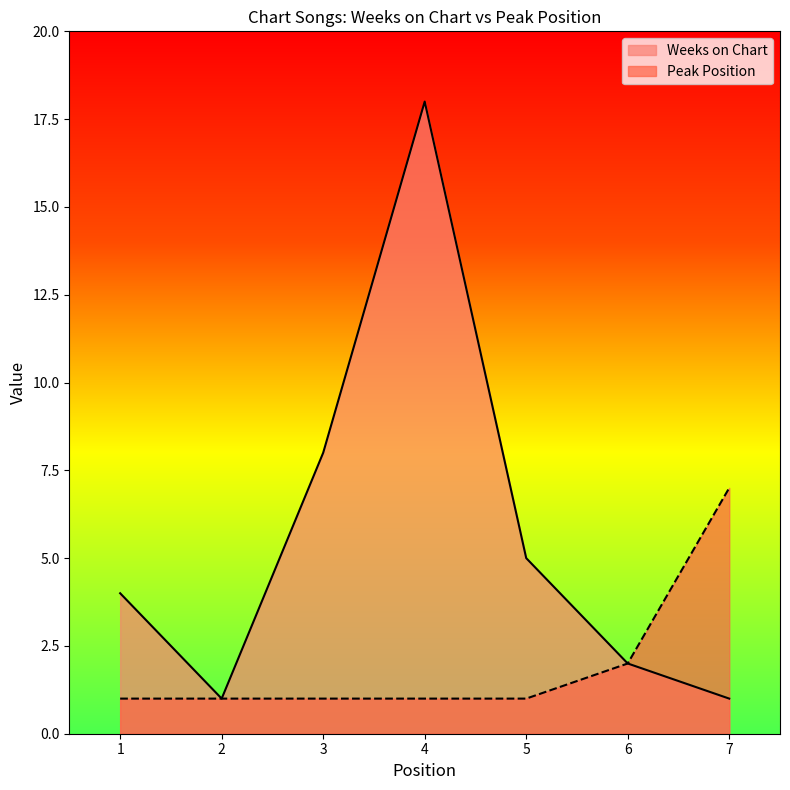

List the labels in order of Weeks on Chart value, largest first.

4, 3, 5, 1, 6, 2, 7